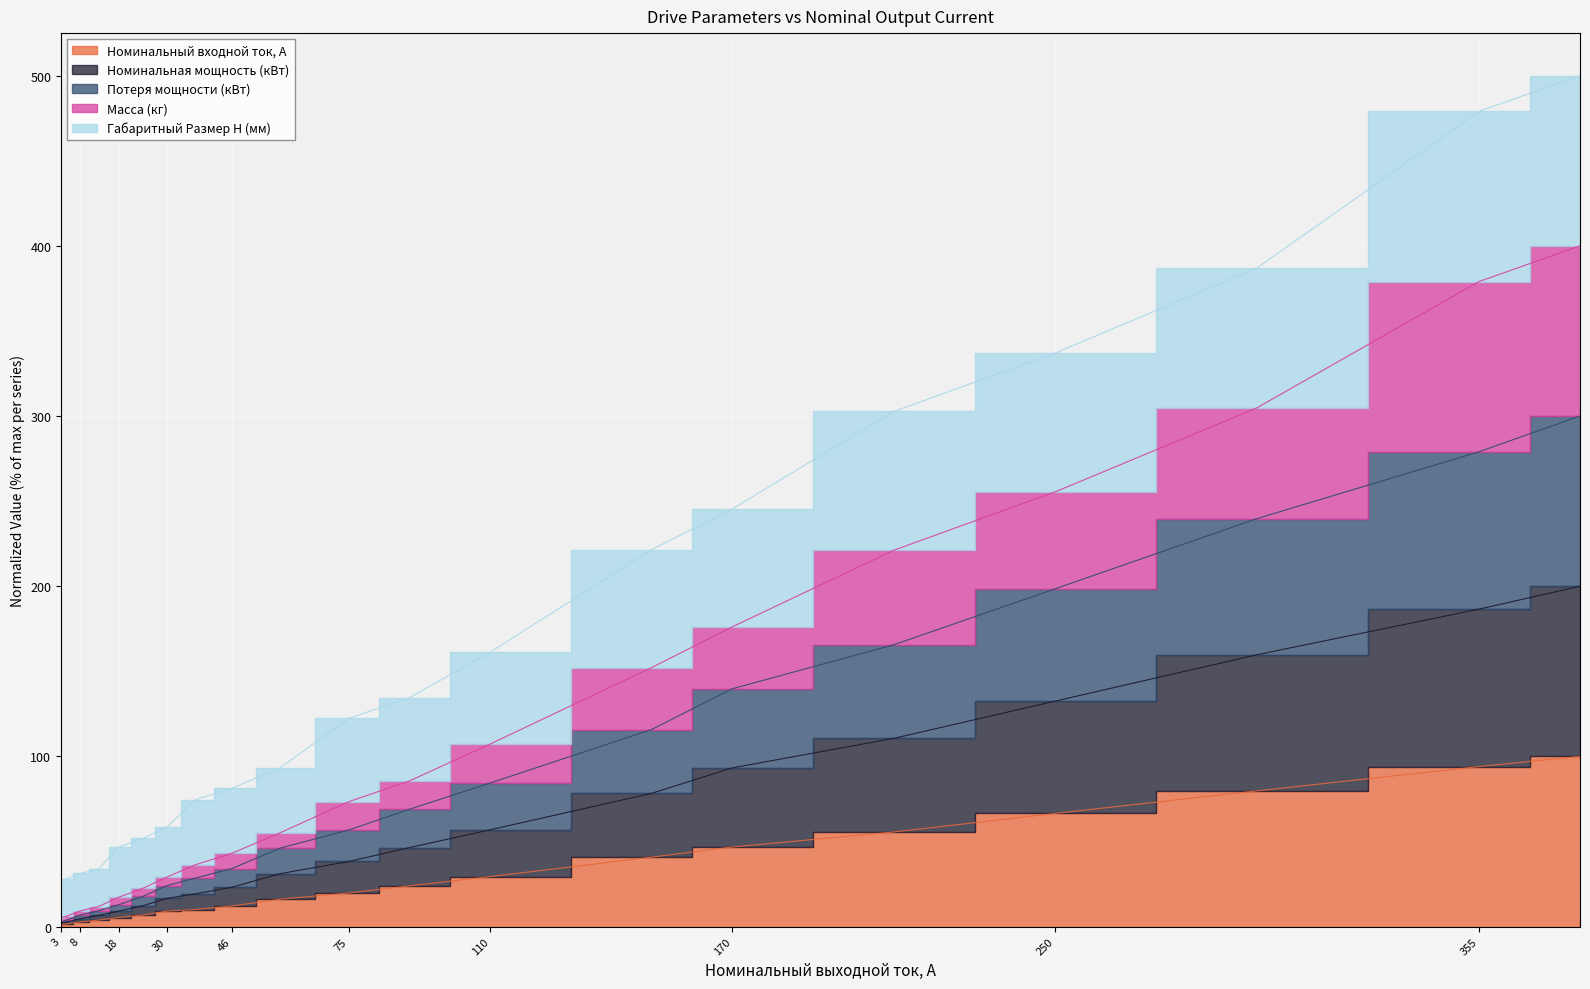

What is the spread (max minus min) of values at 8?

28.5